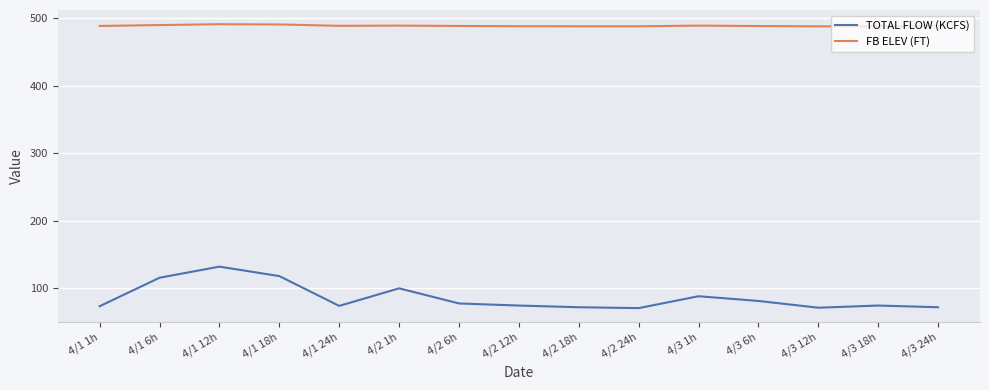

The value of TOTAL FLOW (KCFS) at 4/2 1h is 164.1. True or false?

False